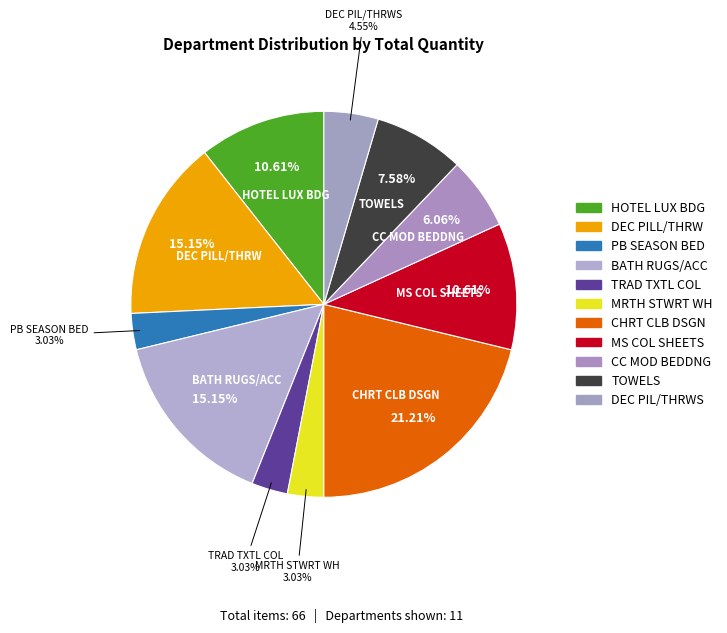

To the nearest percent, what is the difference between the largest and smallest slice percentages?

18%